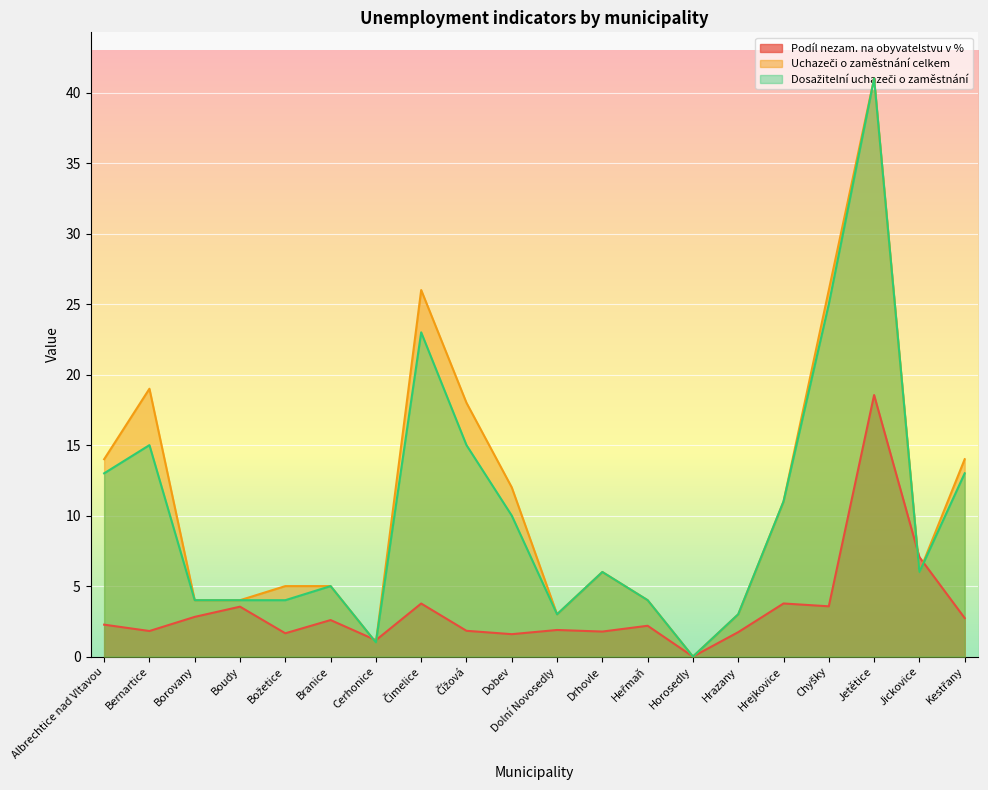

The value of Podíl nezam. na obyvatelstvu v % at Horosedly is 6.2. True or false?

False